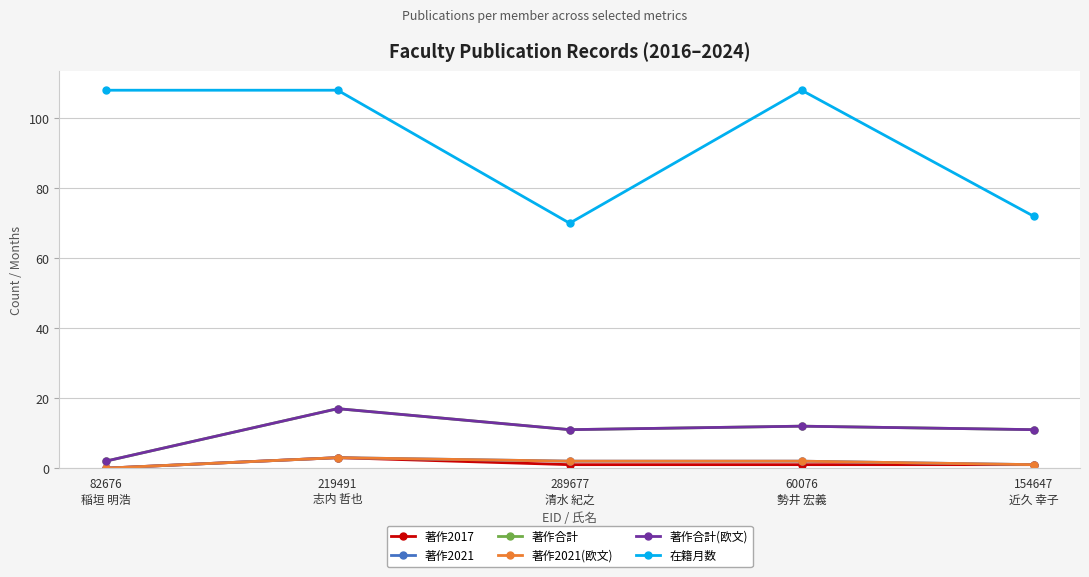

Rank the categories by 著作合計 value from highest to lowest.

219491
志内 哲也, 60076
勢井 宏義, 289677
清水 紀之, 154647
近久 幸子, 82676
稲垣 明浩